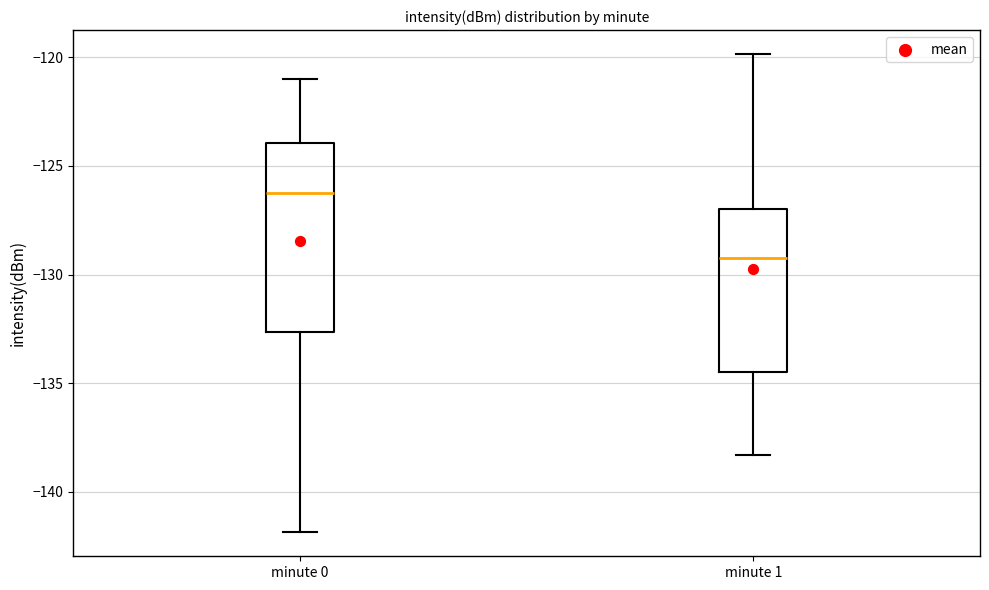

Where does the lower whisker of the box for minute 1 end on the y-axis? The values are not printed on the chart, so give them approximately, as read against the axis.

-138.5